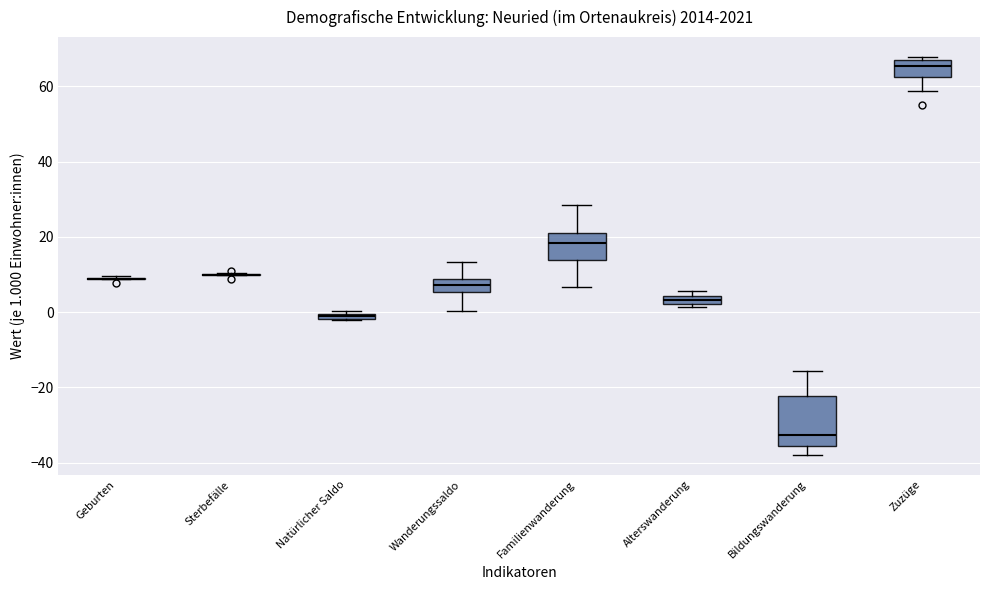

Which box is the tallest, from its lower edge to its upper edge?

Bildungswanderung